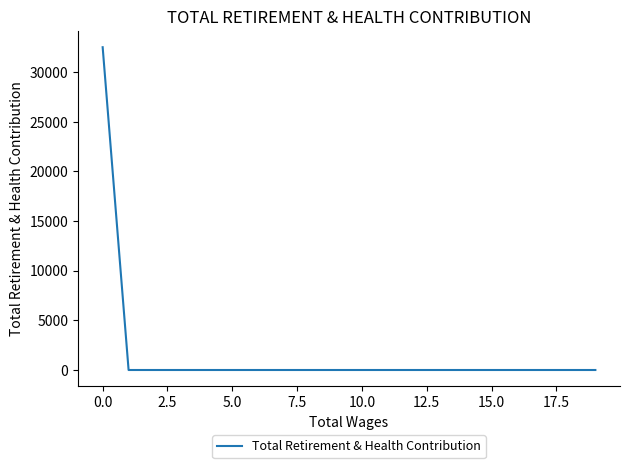

What is the greatest value displayed?

32518